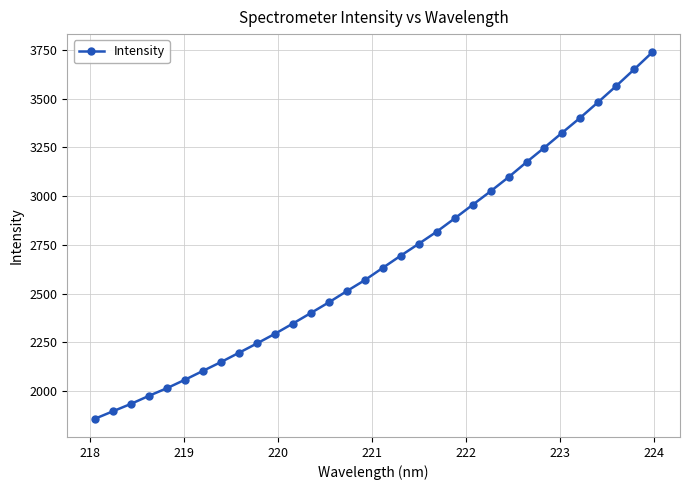

What is the greatest value displayed?

3736.4